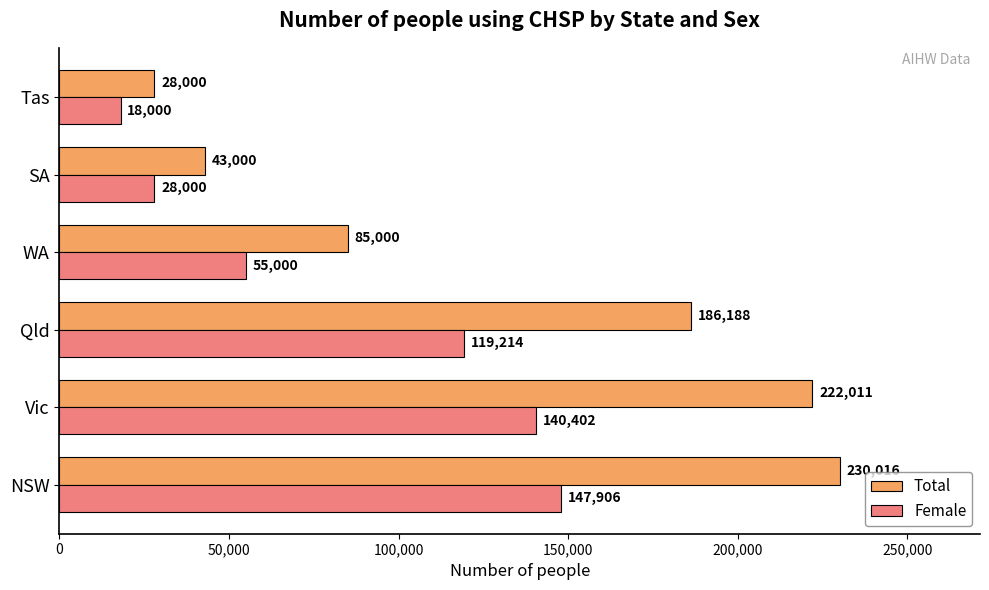

True or false: Total has a value of 70345 at SA.

False